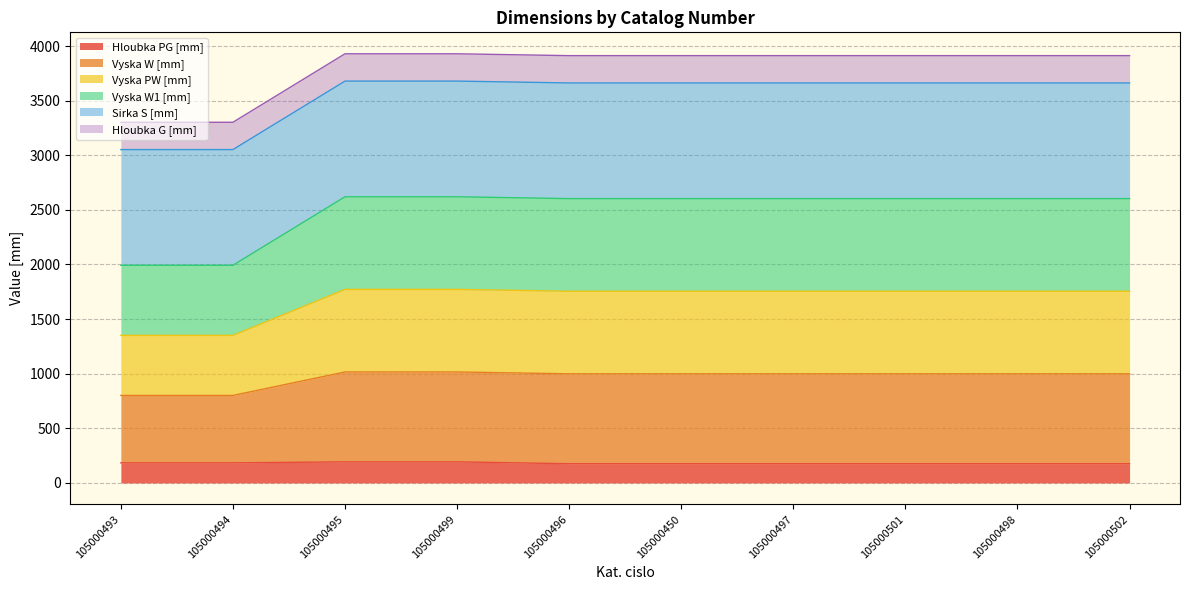

How many lines are shown in the chart?

6